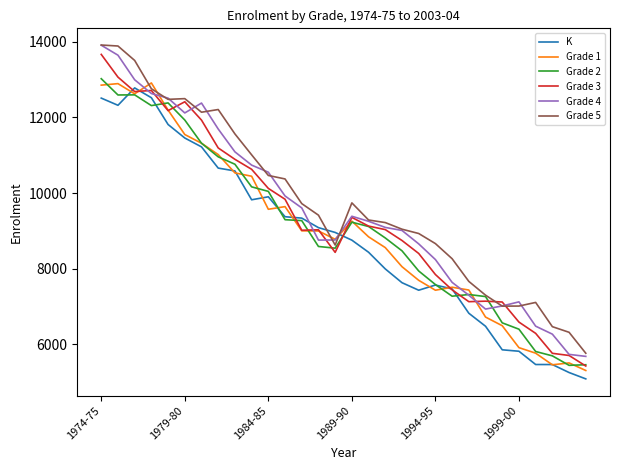

What is the lowest value of the K series?

5086